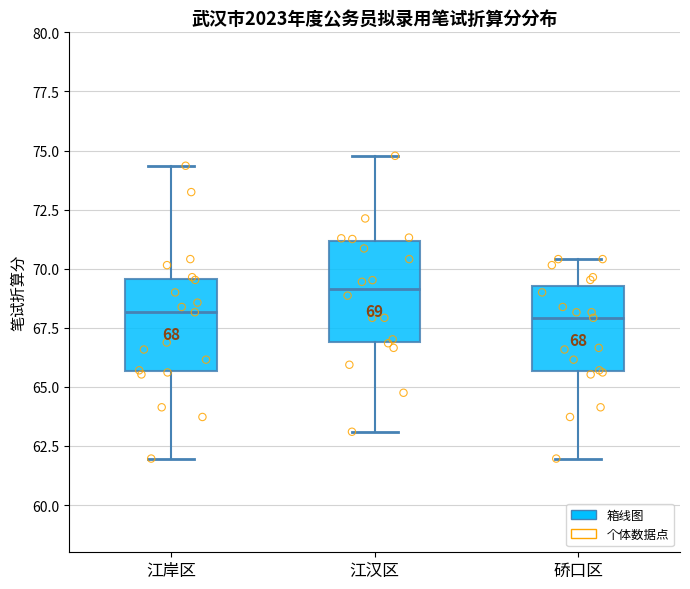

Which box's median line is the highest?

江汉区